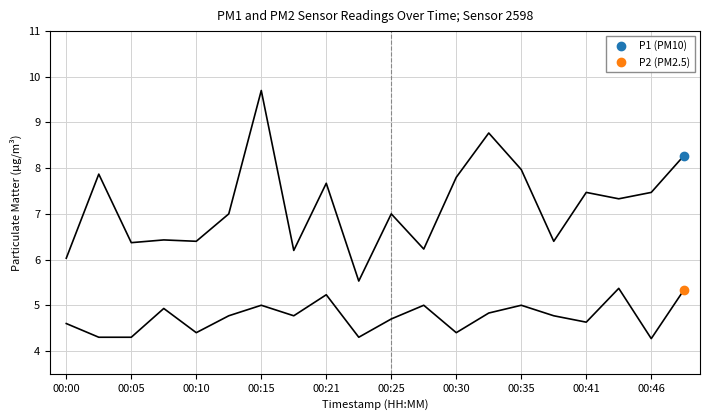

Rank the series by their average value, from lowest to highest.

P2, P1